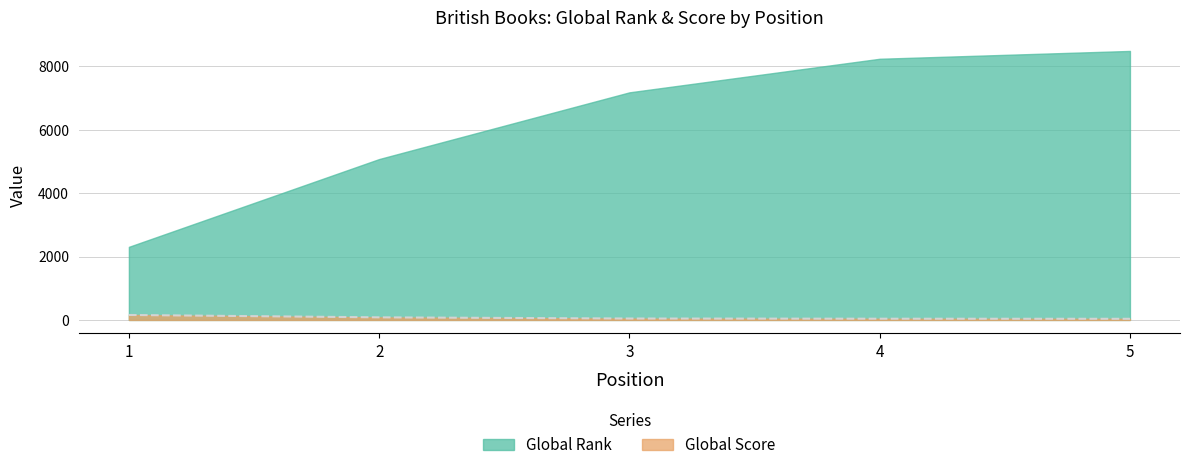

Which series changed the most between 3 and 5?

Global Rank